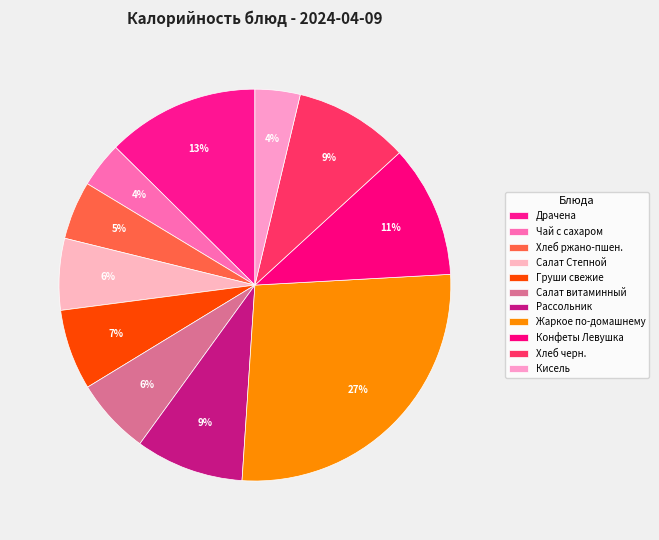

Count the number of slices in the pie.

11